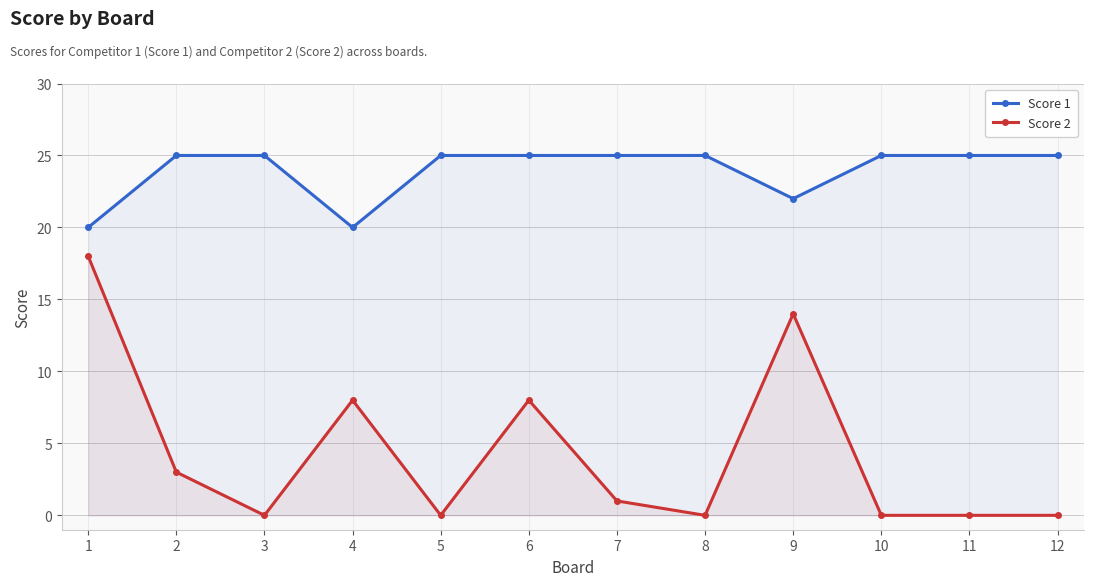

What is the spread (max minus min) of values at 4?

12